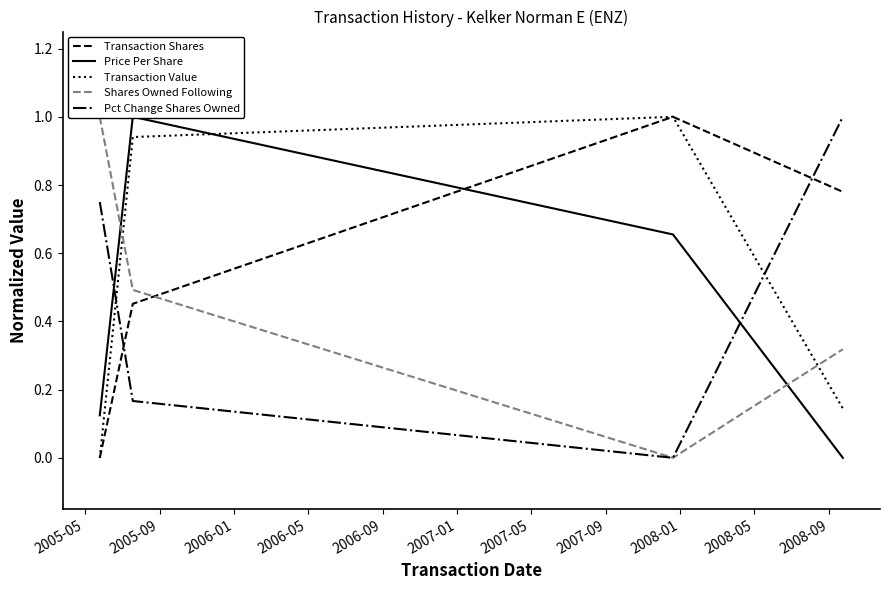

Does the chart have visible grid lines?

No